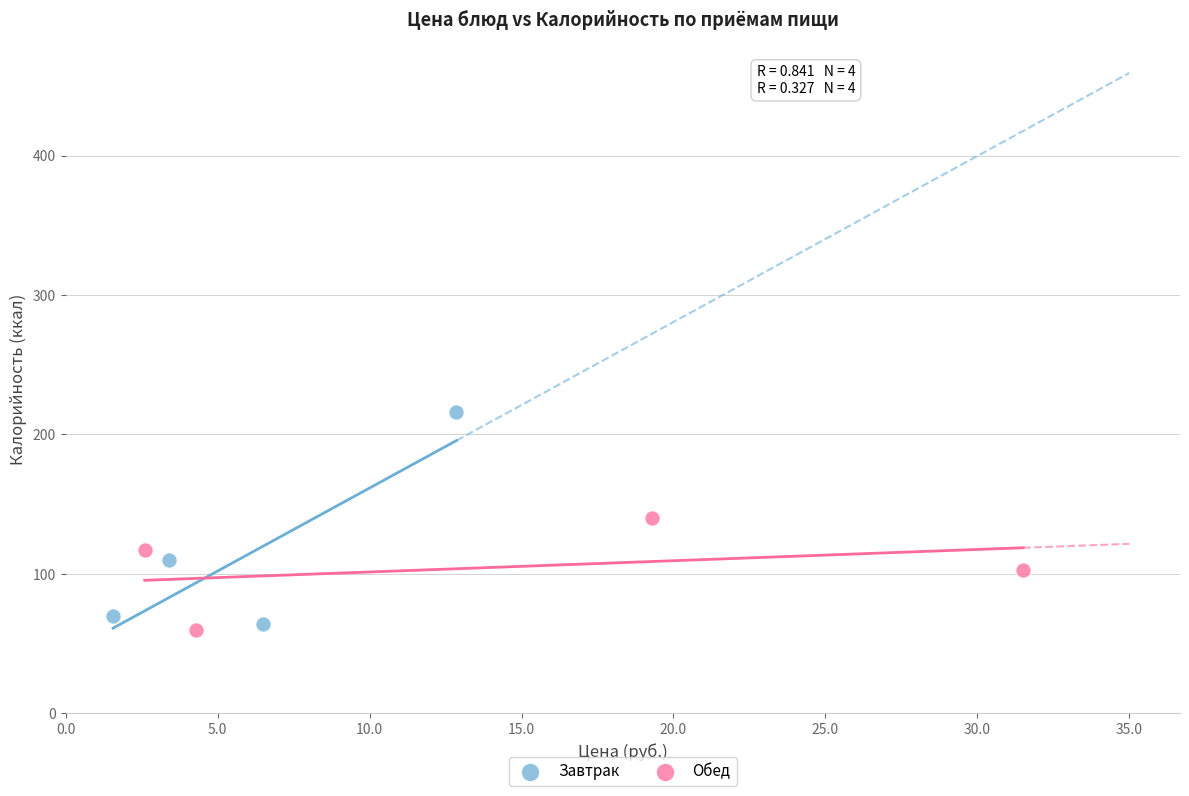

Which series reaches the minimum Y coordinate?

Обед